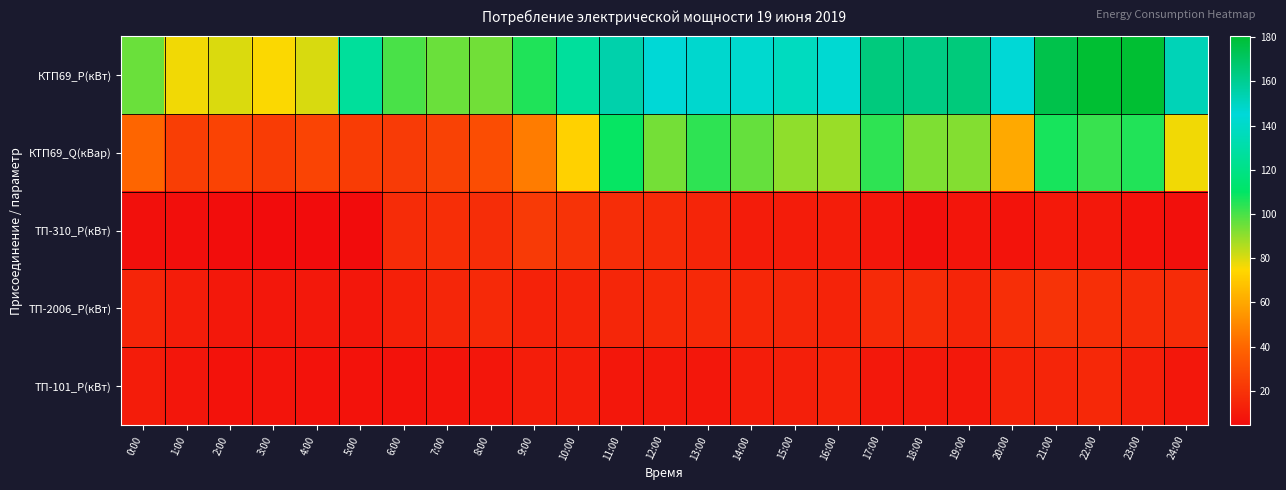

Which series has the largest total across all categories?

КТП69_P(кВт)